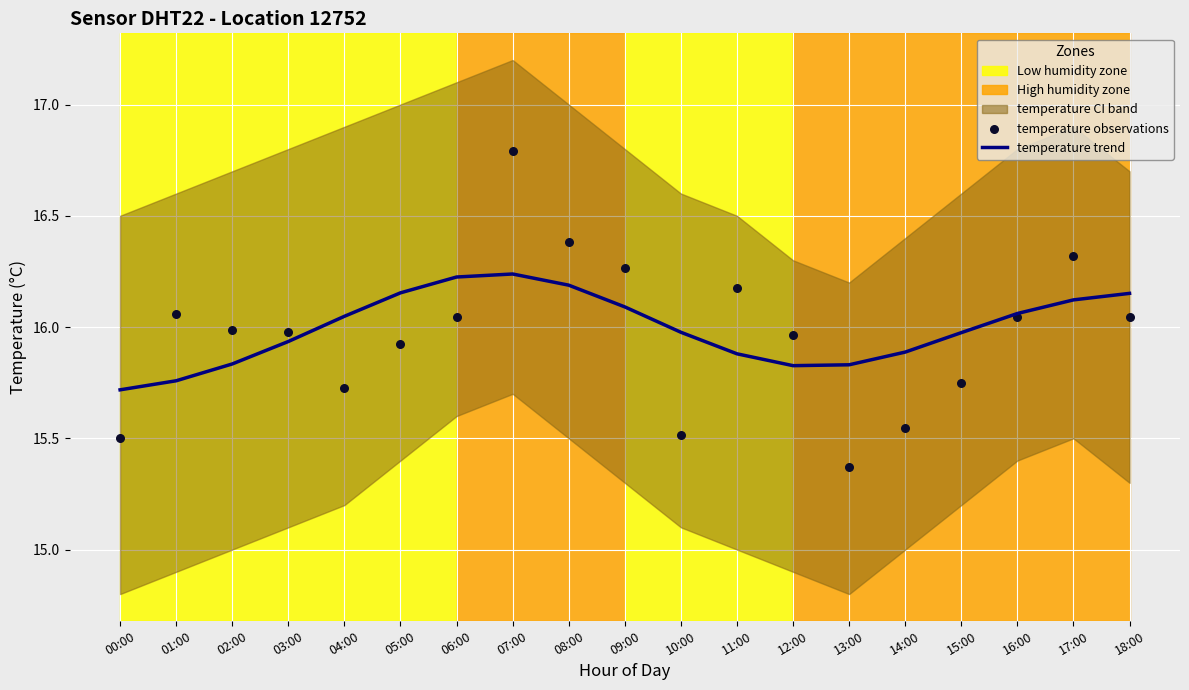

Which series contains the highest Y value?

temperature observations